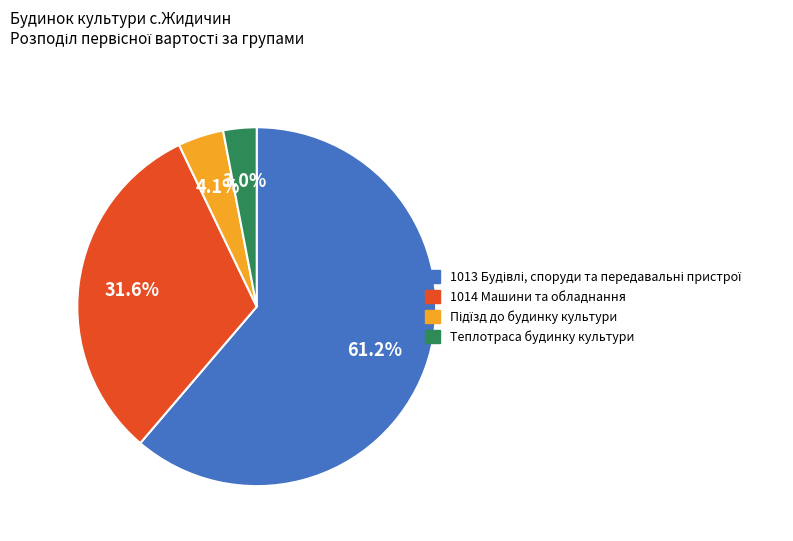

How many slices are in this pie chart?

4